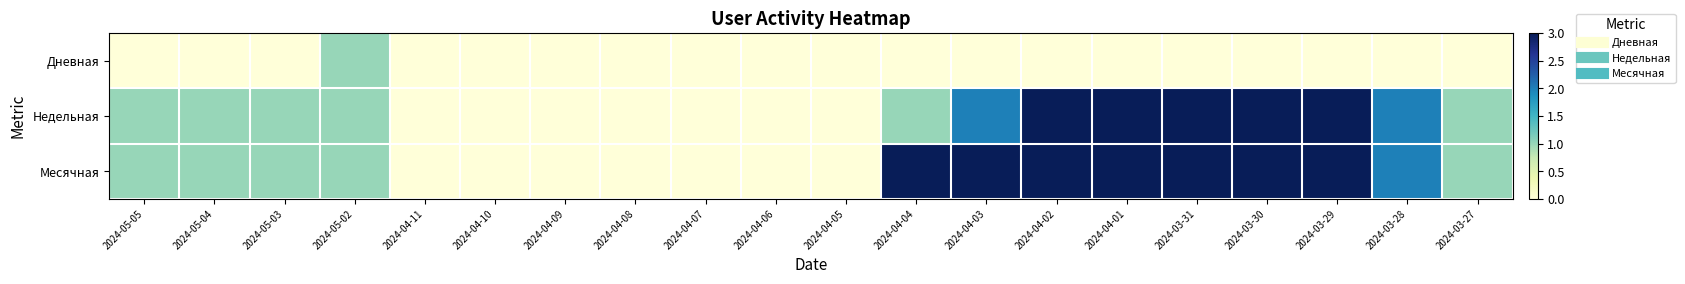

Between 2024-05-03 and 2024-04-07, which series saw the biggest shift?

Недельная